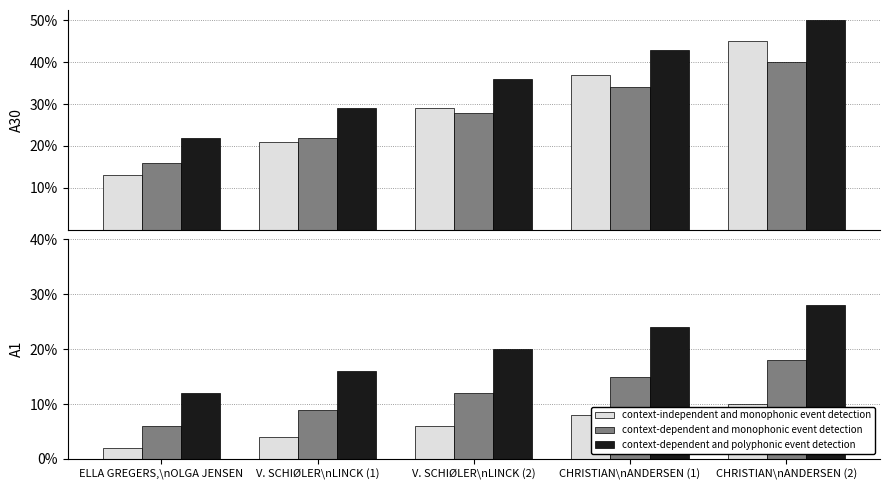

Where is context-dependent and monophonic event detection nearest to the value 12?

V. SCHIØLER\nLINCK (2)